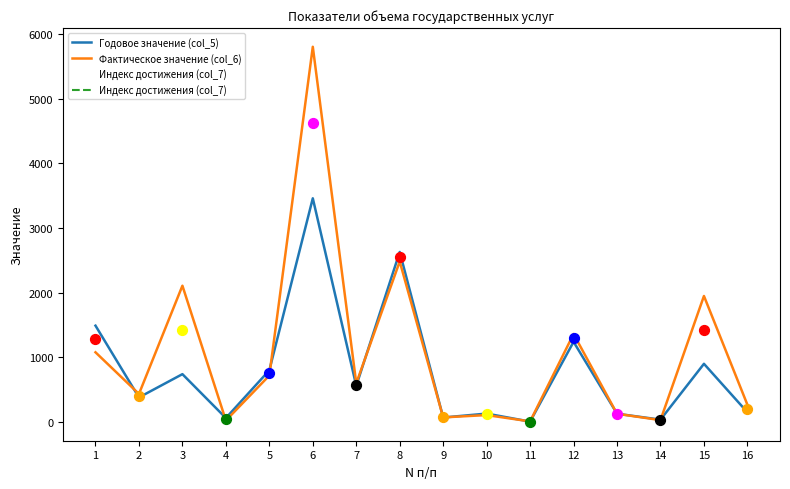

Which series has the largest Y range (max minus min)?

Фактическое значение (col_6)